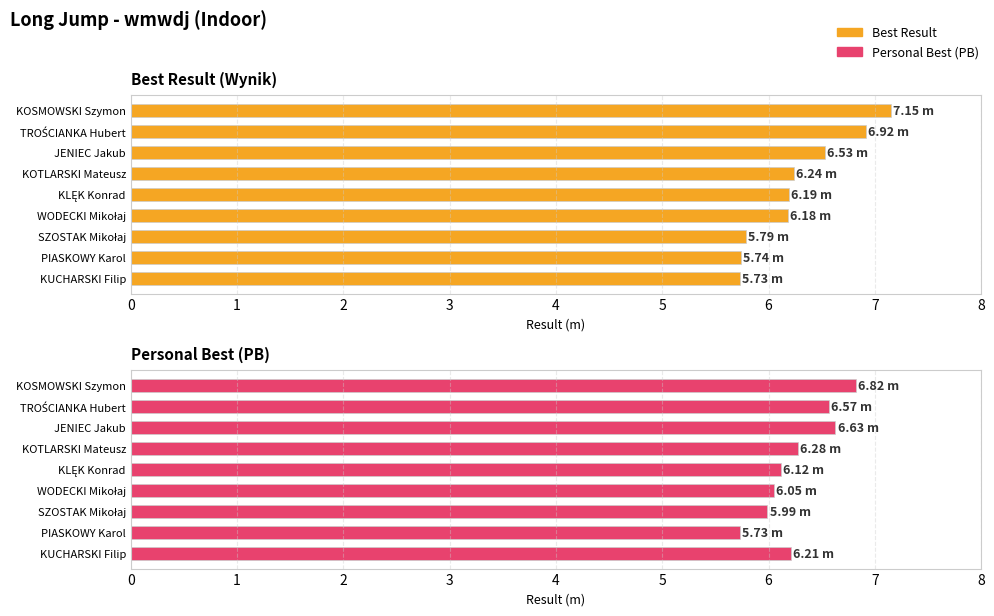

List the labels in order of value, smallest first.

KUCHARSKI Filip, PIASKOWY Karol, SZOSTAK Mikołaj, WODECKI Mikołaj, KLĘK Konrad, KOTLARSKI Mateusz, JENIEC Jakub, TROŚCIANKA Hubert, KOSMOWSKI Szymon